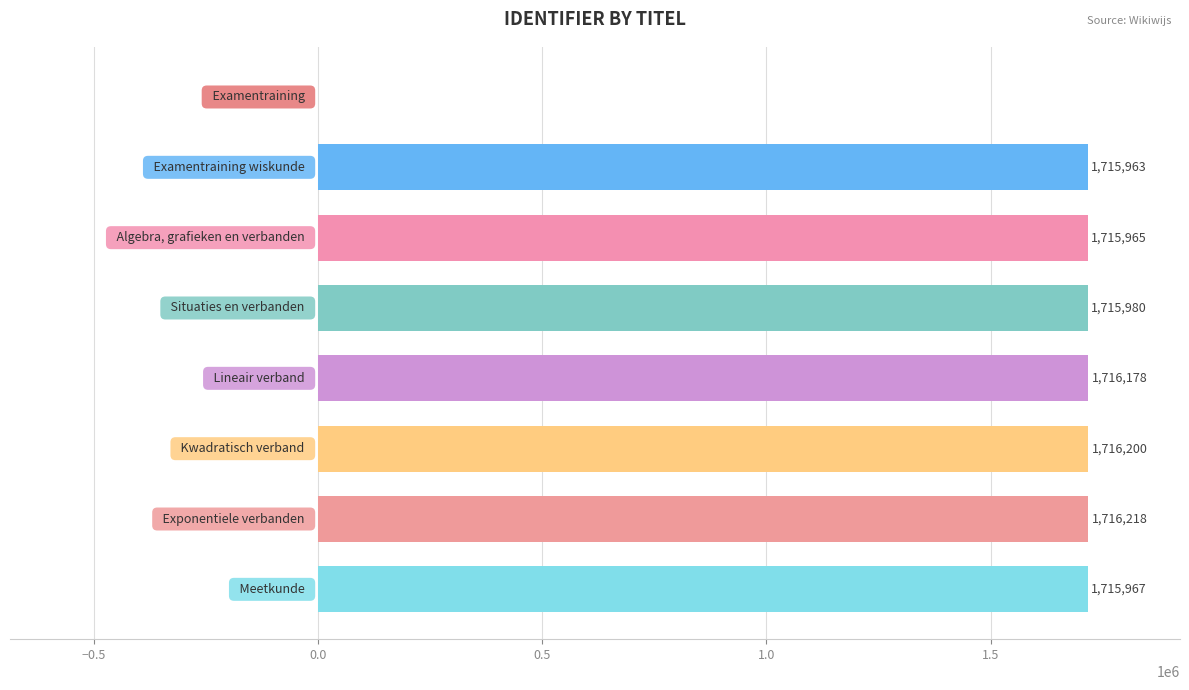

How many categories are shown in the chart?

8